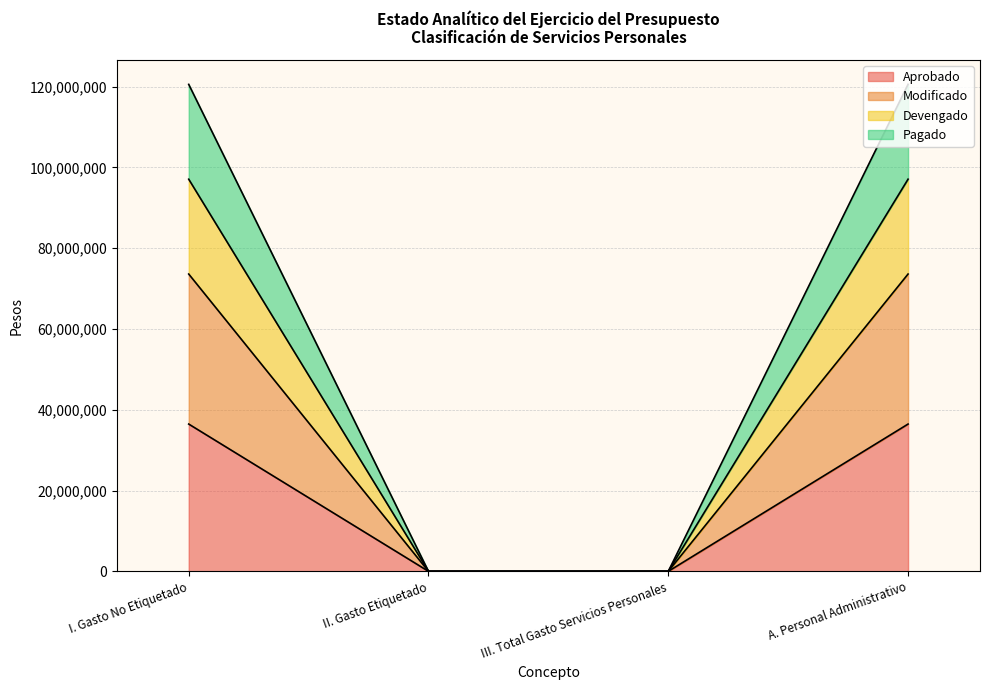

The value of Aprobado at I. Gasto No Etiquetado is 59620163.2. True or false?

False